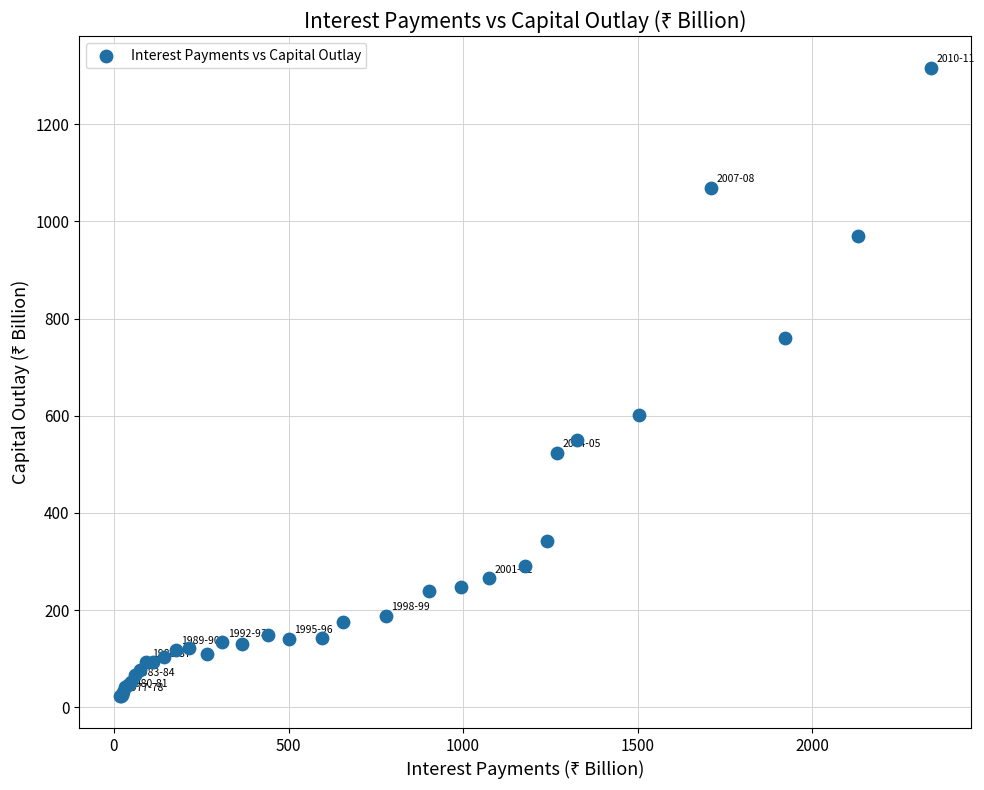

What Y value in the scatter plot is closest to 669?

602.5